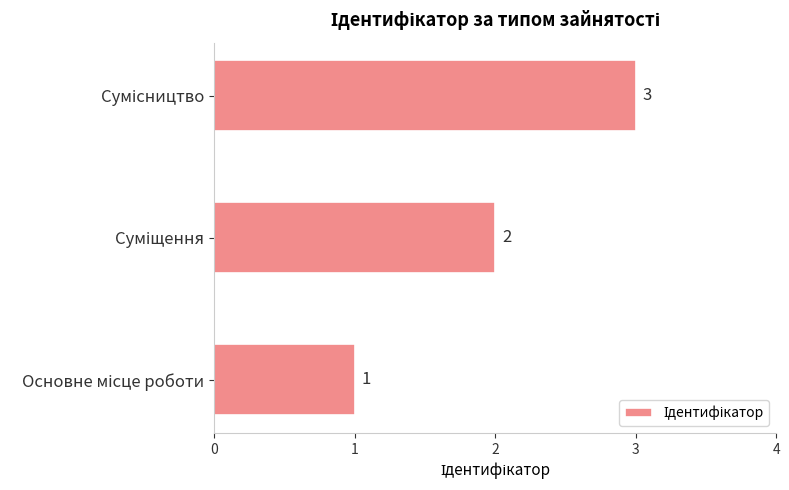

What is the sum of all values?

6